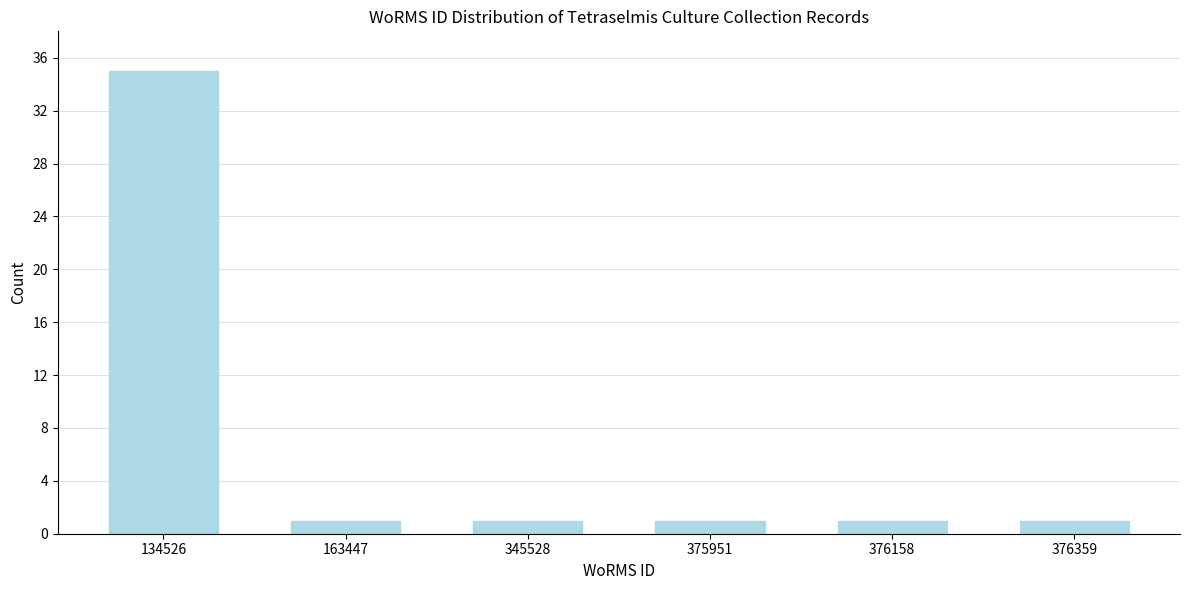

Reading left to right, transcribe all the data shown in this chart.

35	1	1	1	1	1